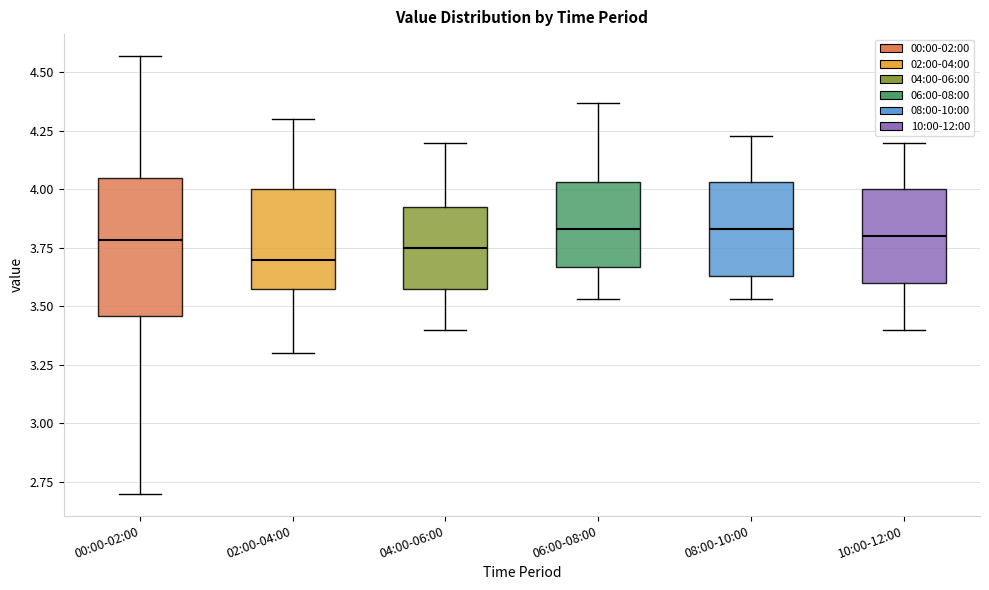

Reading left to right, transcribe this box plot: for each box, give where its median line is, the range the box spans, and where its two whiskers end, as read against the y-axis. The values are not printed on the chart, so give them approximately, as read against the axis.

00:00-02:00: median 3.80, box 3.45 to 4.05, whiskers 2.70 to 4.55
02:00-04:00: median 3.70, box 3.60 to 4.00, whiskers 3.30 to 4.30
04:00-06:00: median 3.75, box 3.60 to 3.95, whiskers 3.40 to 4.20
06:00-08:00: median 3.85, box 3.65 to 4.05, whiskers 3.55 to 4.35
08:00-10:00: median 3.85, box 3.65 to 4.05, whiskers 3.55 to 4.25
10:00-12:00: median 3.80, box 3.60 to 4.00, whiskers 3.40 to 4.20